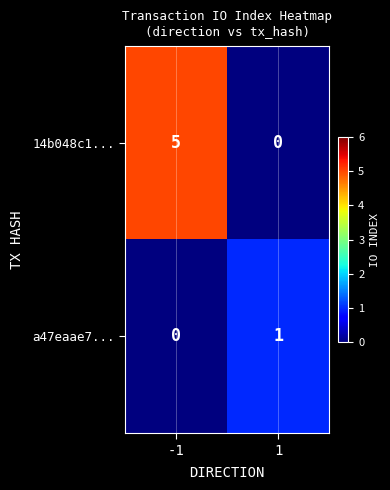

How many data points in a47eaae7... are less than 1?

1